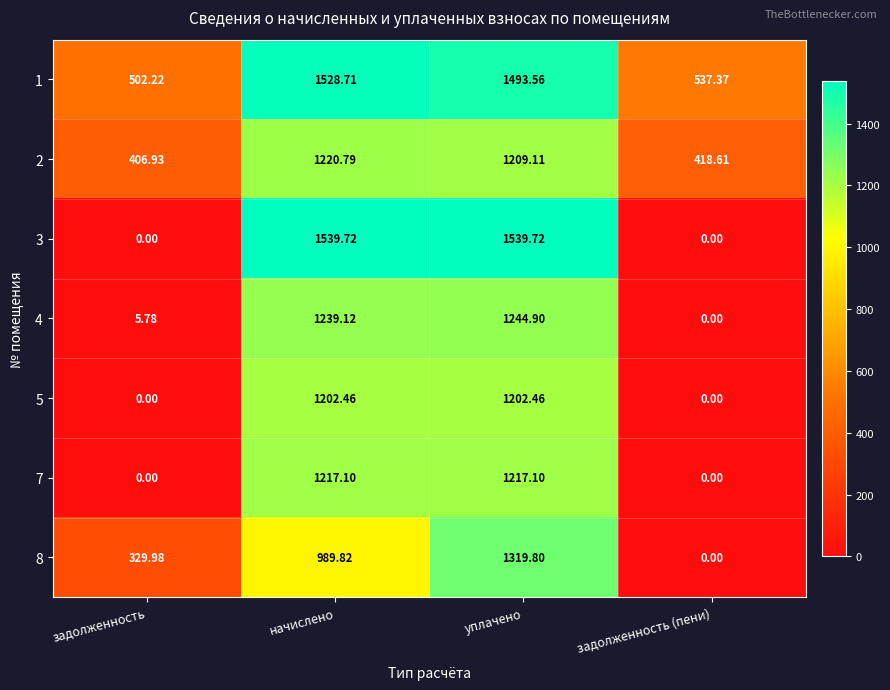

How many data points does each series have?

4